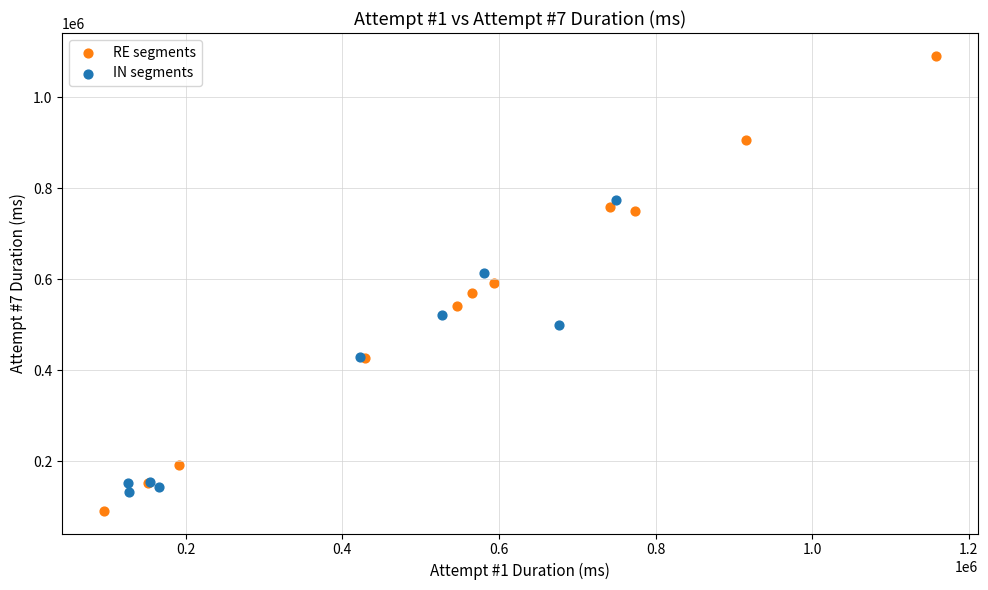

Which series has the widest spread of Y values?

RE segments